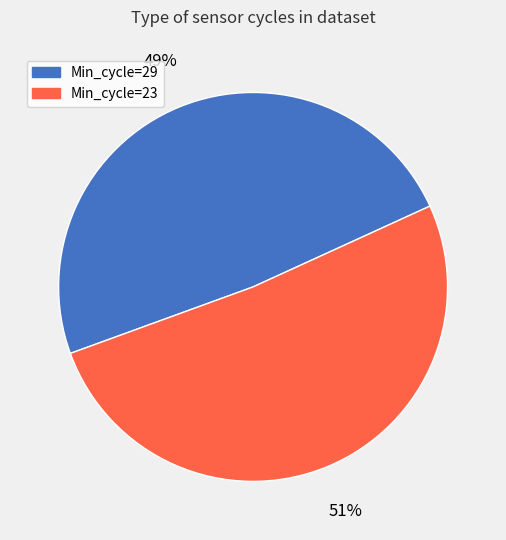

What percentage is the Min_cycle=29 slice, to the nearest percent?

49%